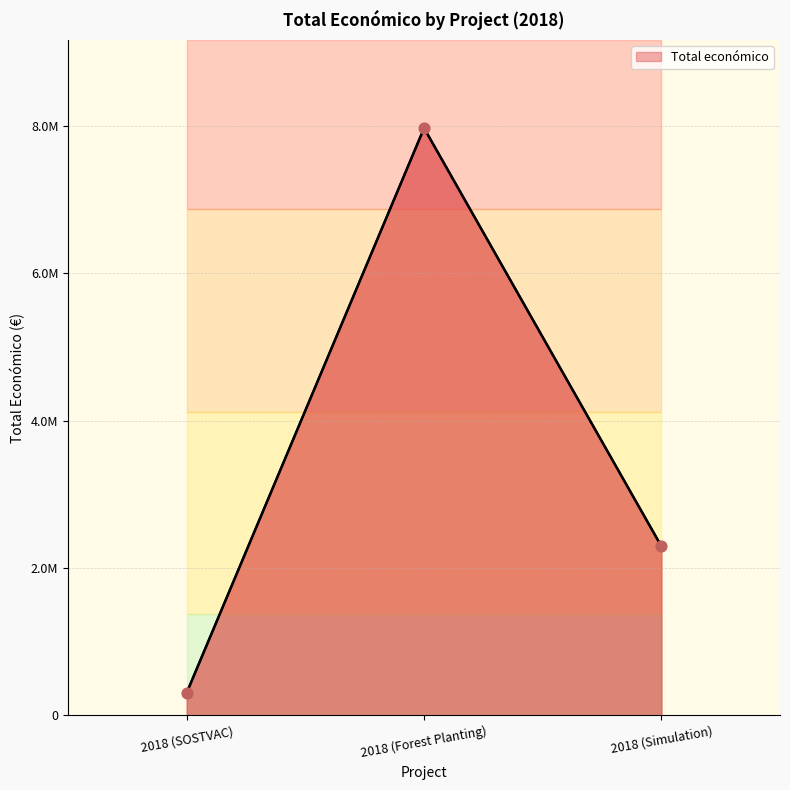

Between 2018 (Simulation) and 2018 (Forest Planting), which is larger?

2018 (Forest Planting)